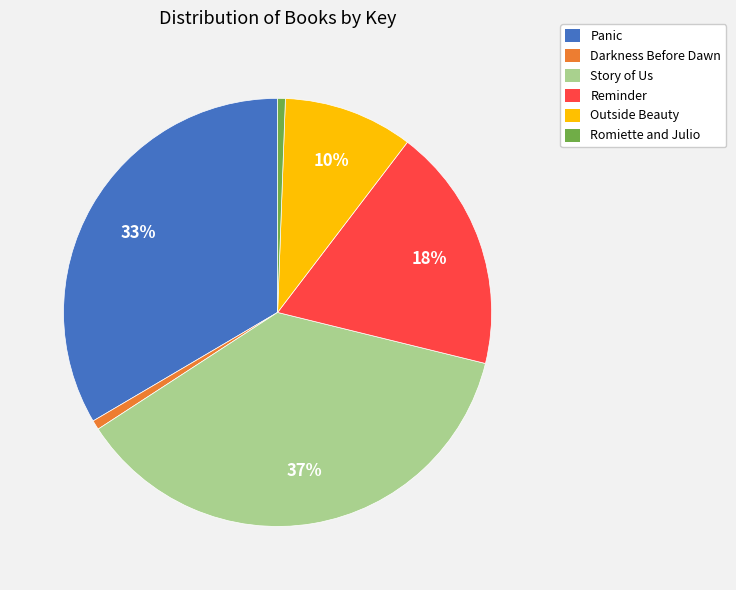

Does any single category account for the majority?

No